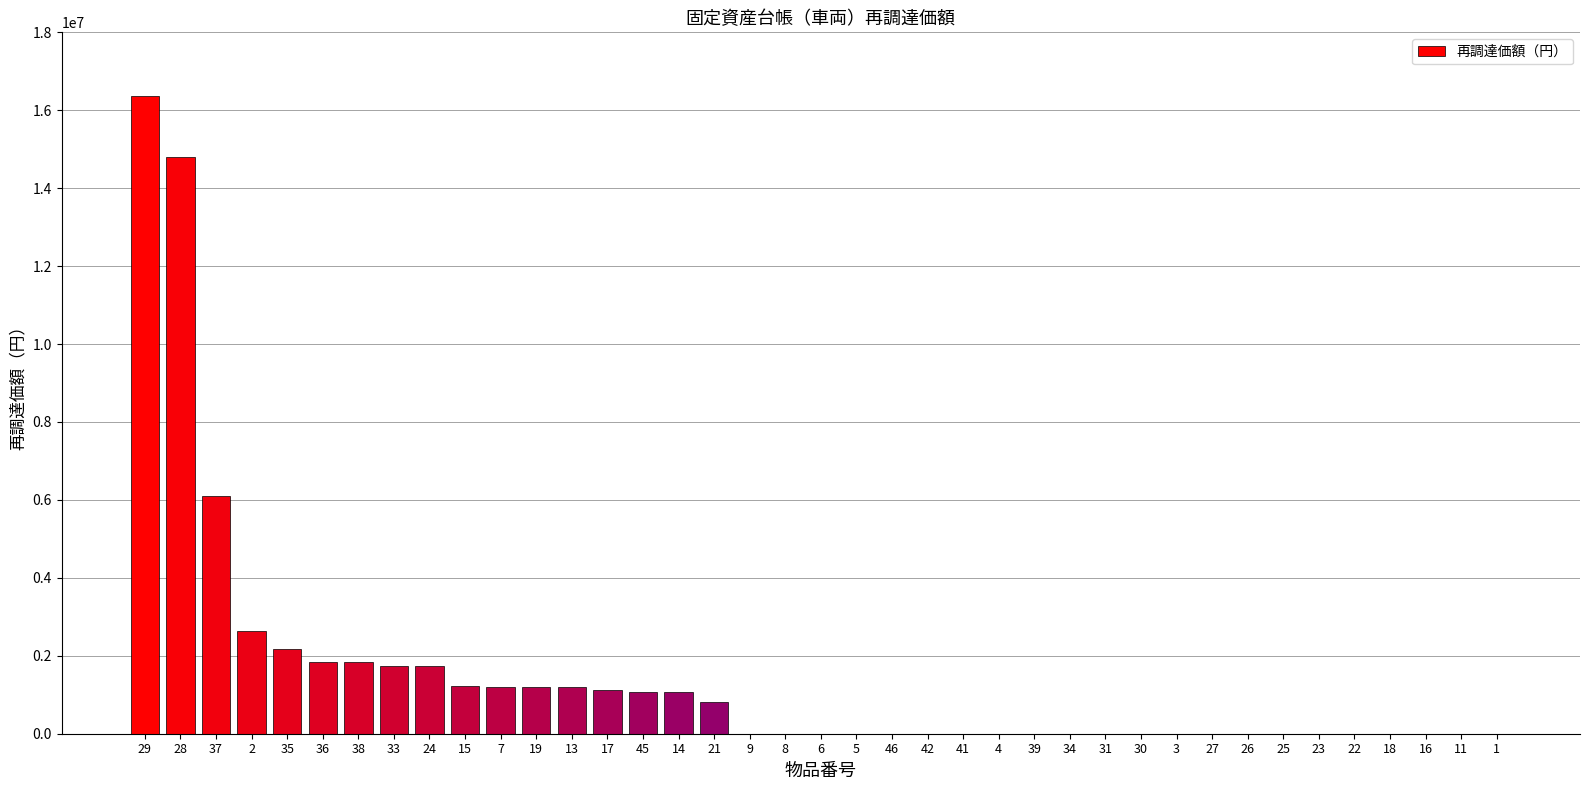

The value at 15 is 2018312. True or false?

False